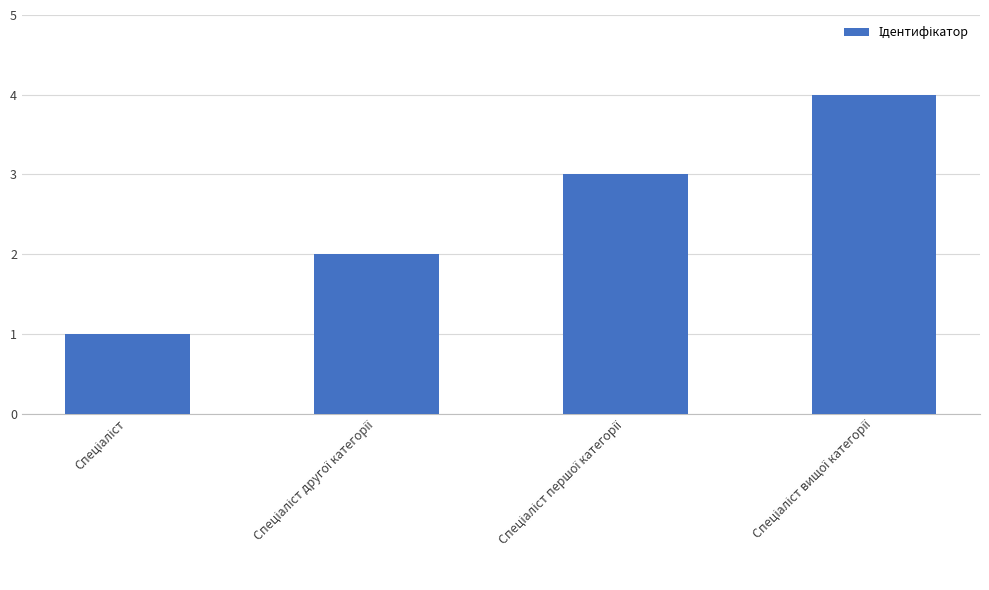

What is the greatest value displayed?

4